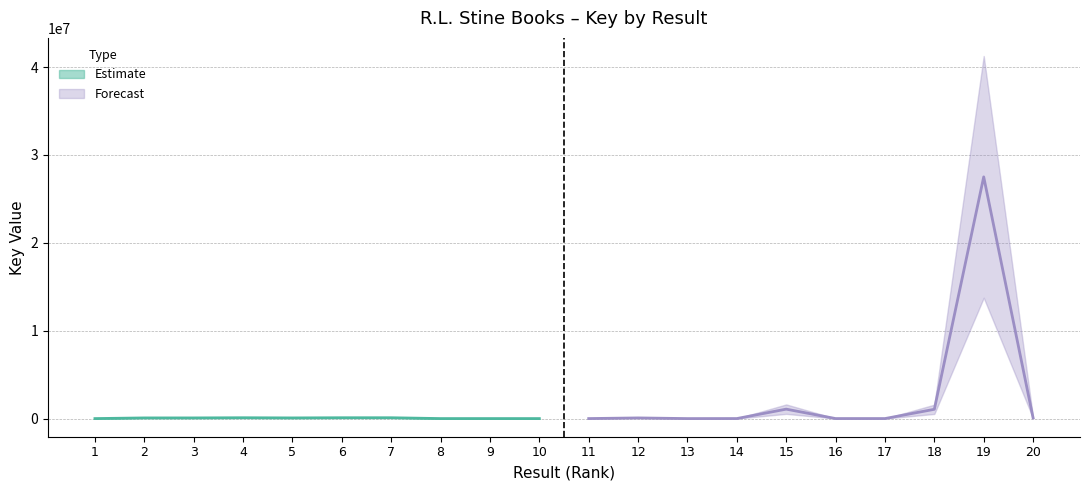

How many data points are above 76970?

9